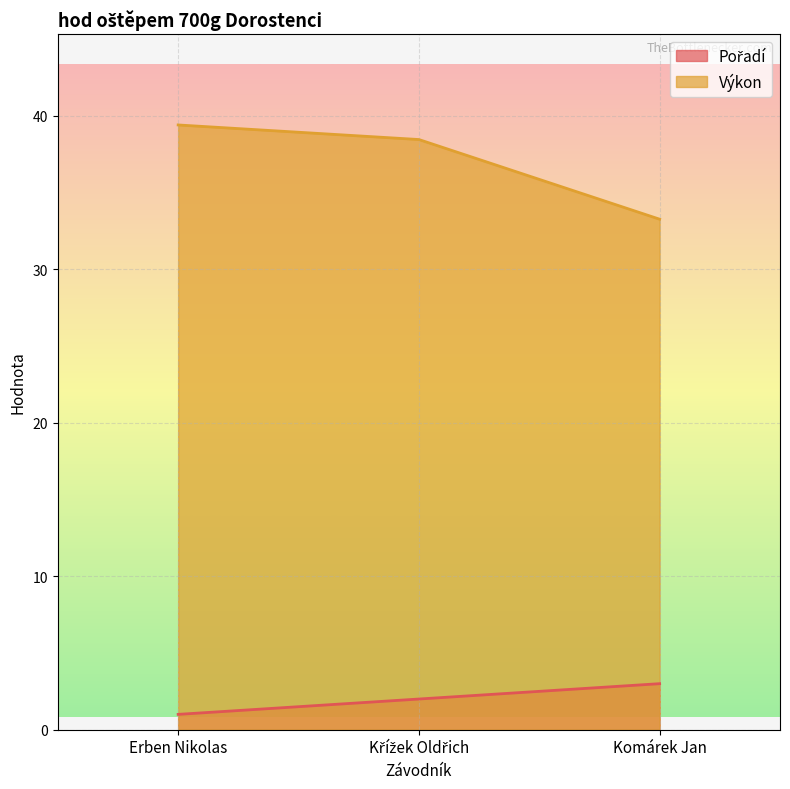

At which label is Výkon closest to 36?

Křížek Oldřich